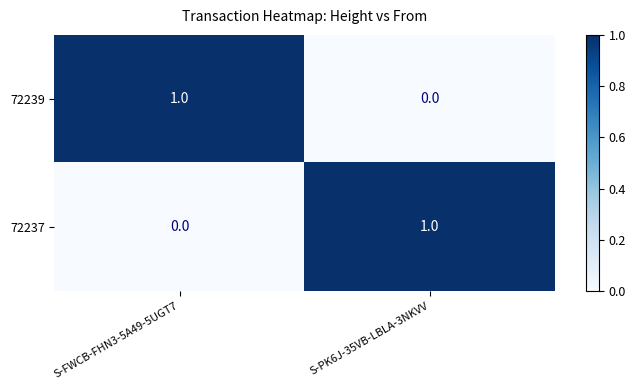

List the labels in order of 72237 value, smallest first.

S-FWCB-FHN3-5A49-5UGT7, S-PK6J-35VB-LBLA-3NKVV